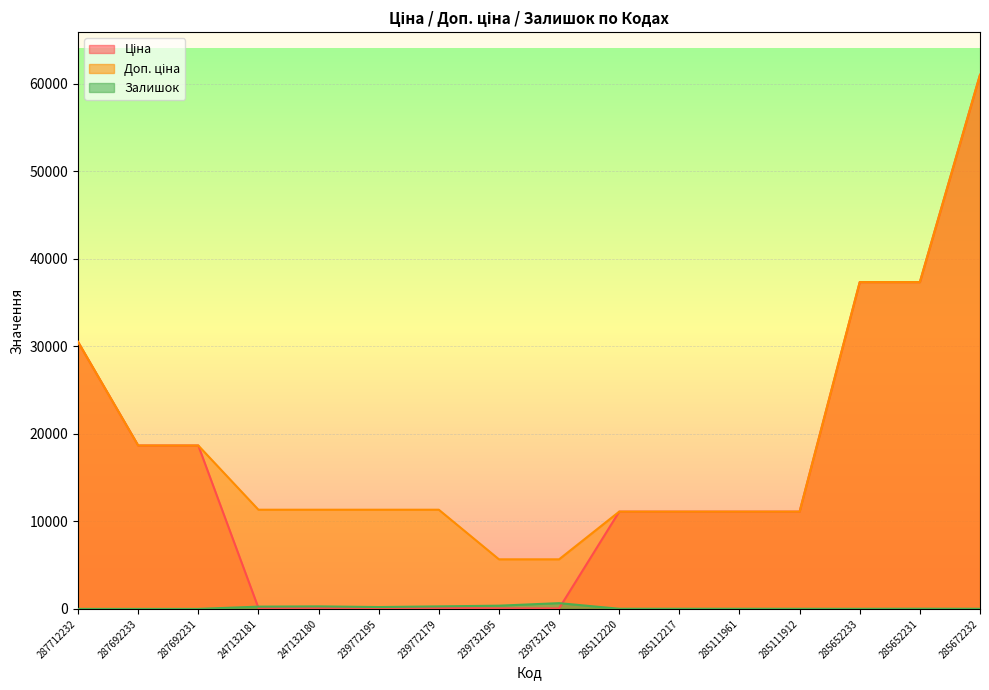

True or false: Залишок has a value of 15.0 at 285672232.

True